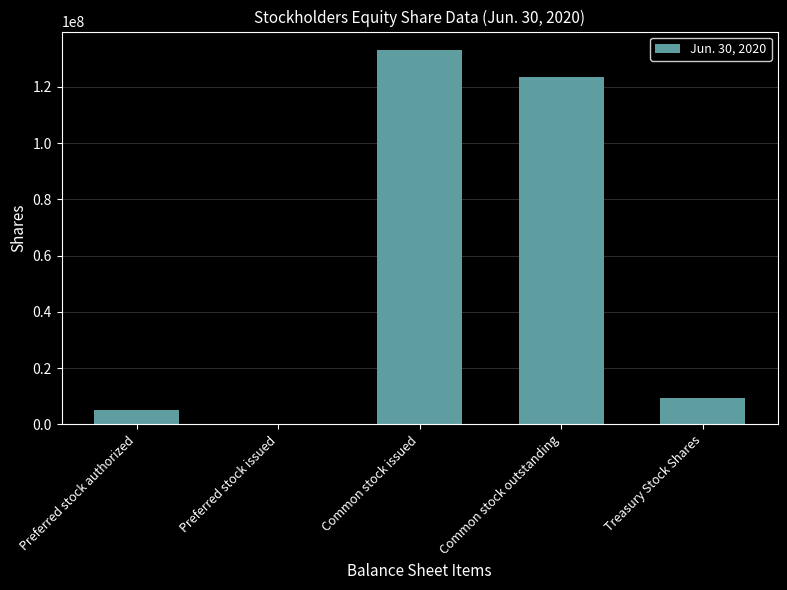

What is the ratio of the value at Treasury Stock Shares to the value at Common stock issued?

0.1